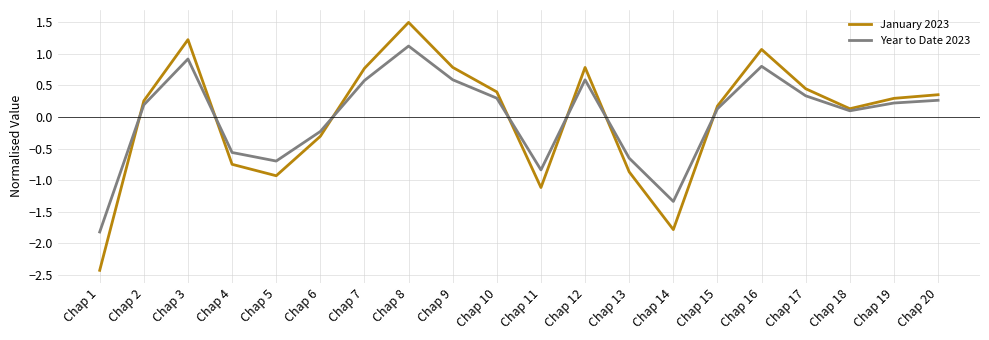

Count the number of categories in the chart.

20